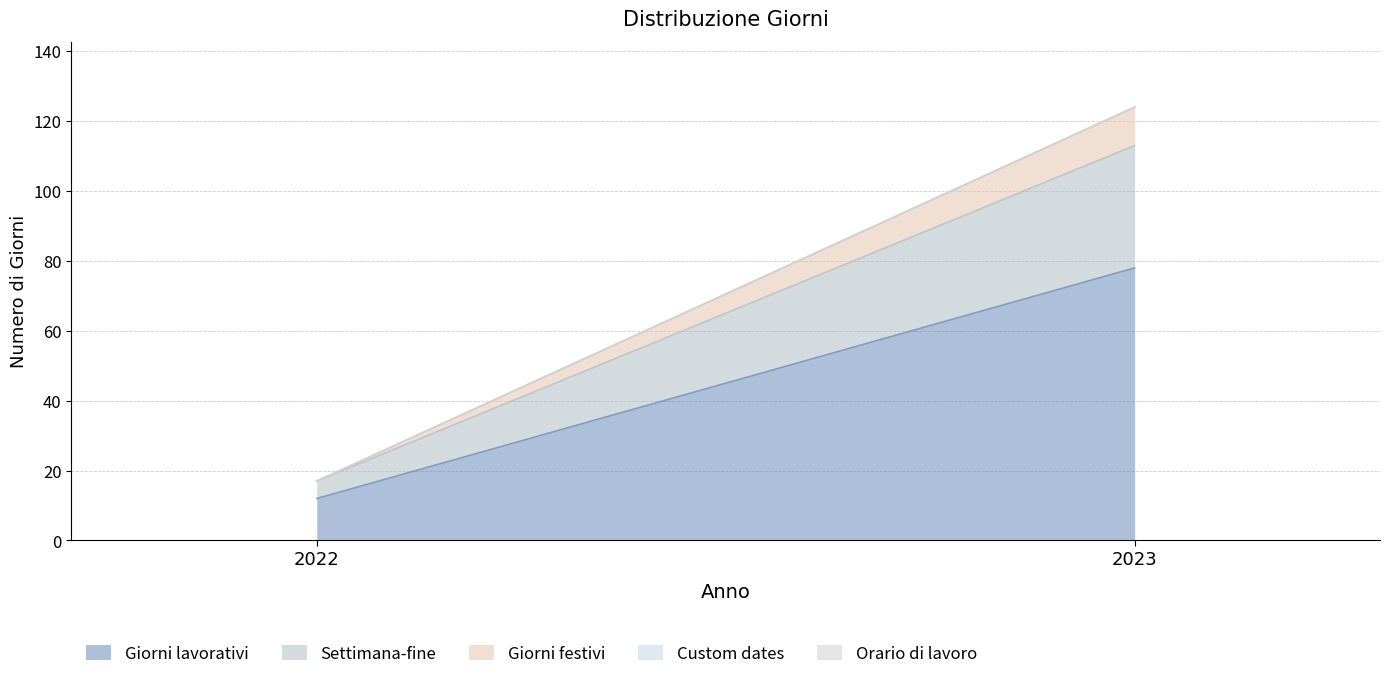

Which series has the largest range (max minus min)?

Giorni lavorativi